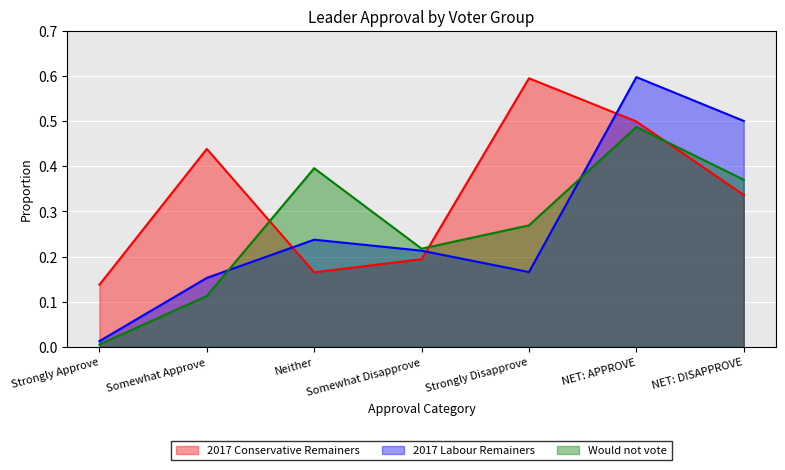

Reading left to right, list all the values displayed in this chart.

2017 Conservative Remainers: 0.1	0.4	0.2	0.2	0.6	0.5	0.3
2017 Labour Remainers: 0.0	0.2	0.2	0.2	0.2	0.6	0.5
Would not vote: 0.0	0.1	0.4	0.2	0.3	0.5	0.4